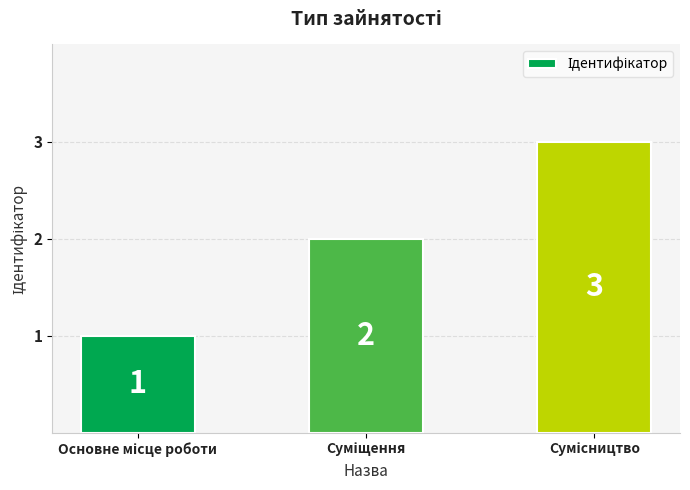

How many values are between 1 and 3?

3